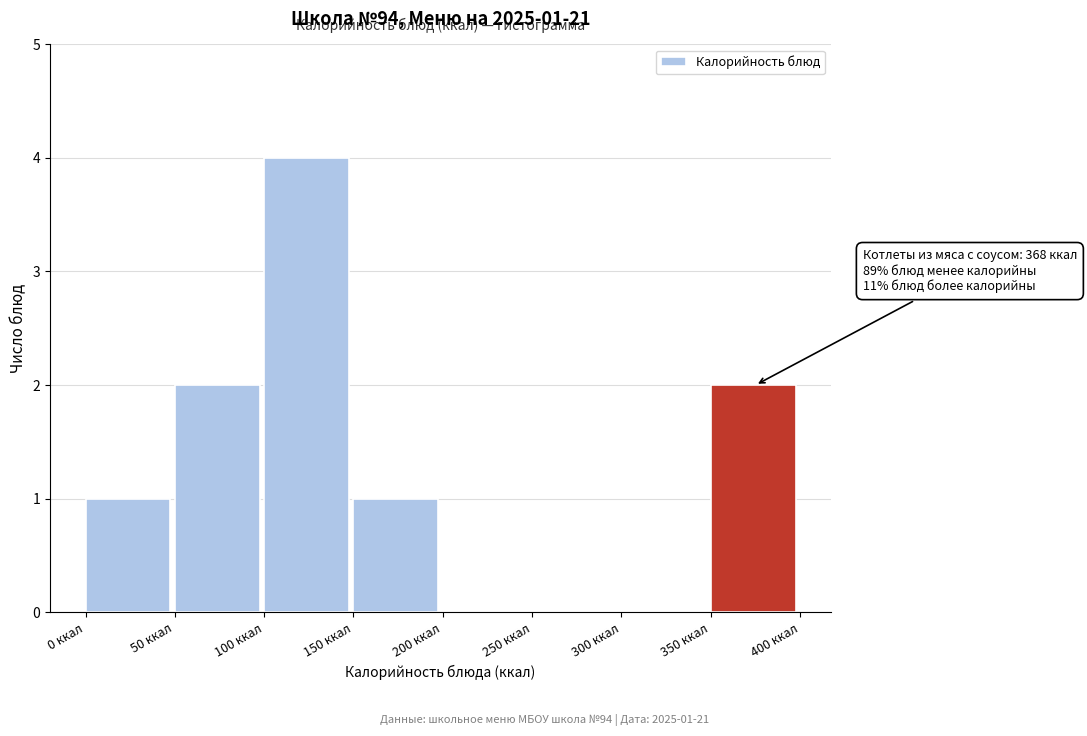

Over which range of the x-axis is the bar tallest?

100 to 150